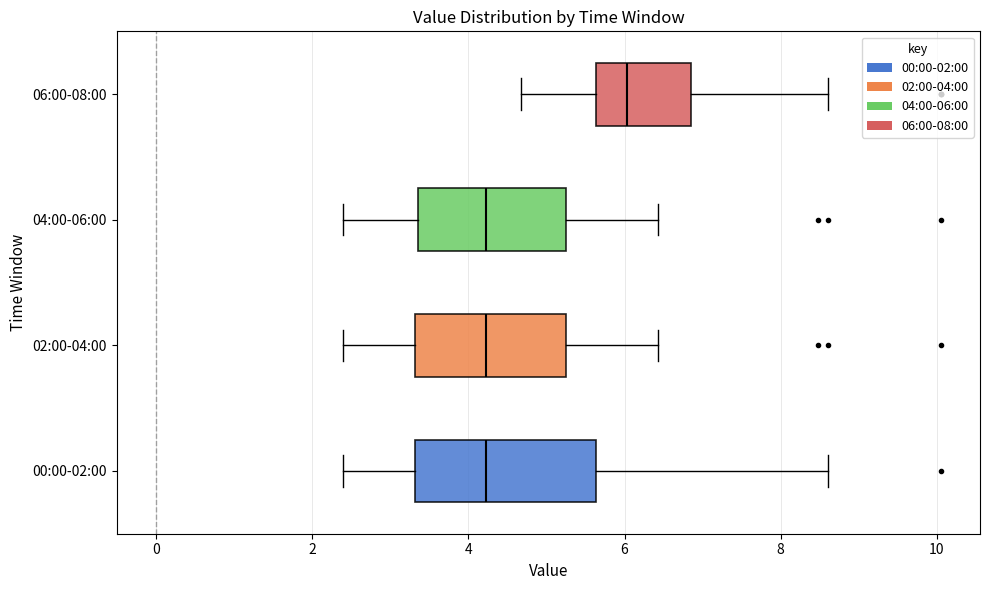

Reading bottom to top, transcribe this box plot: for each box, give where its median line is, the range the box spans, and where its two whiskers end, as read against the x-axis. The values are not printed on the chart, so give them approximately, as read against the axis.

00:00-02:00: median 4.2, box 3.4 to 5.6, whiskers 2.4 to 8.6
02:00-04:00: median 4.2, box 3.4 to 5.2, whiskers 2.4 to 6.4
04:00-06:00: median 4.2, box 3.4 to 5.2, whiskers 2.4 to 6.4
06:00-08:00: median 6.0, box 5.6 to 6.8, whiskers 4.6 to 8.6